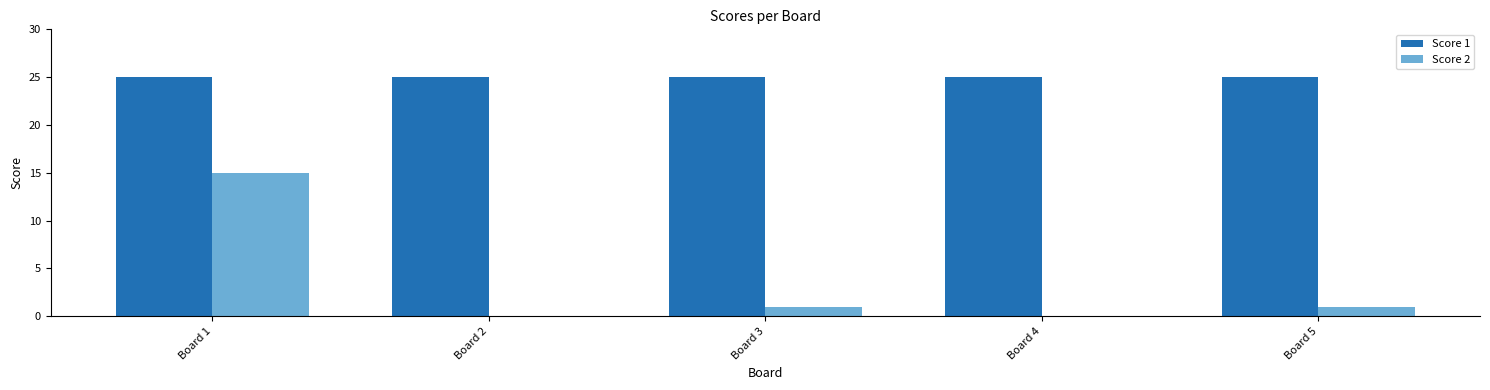

What is the approximate value of Score 1 at Board 4?

25